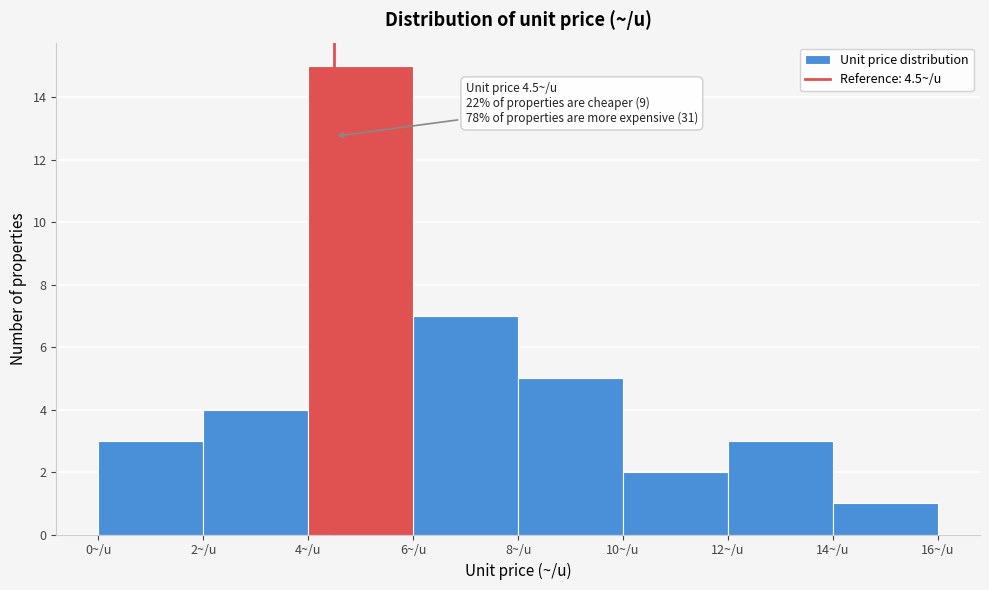

Over which range of the x-axis is the bar tallest?

4 to 6